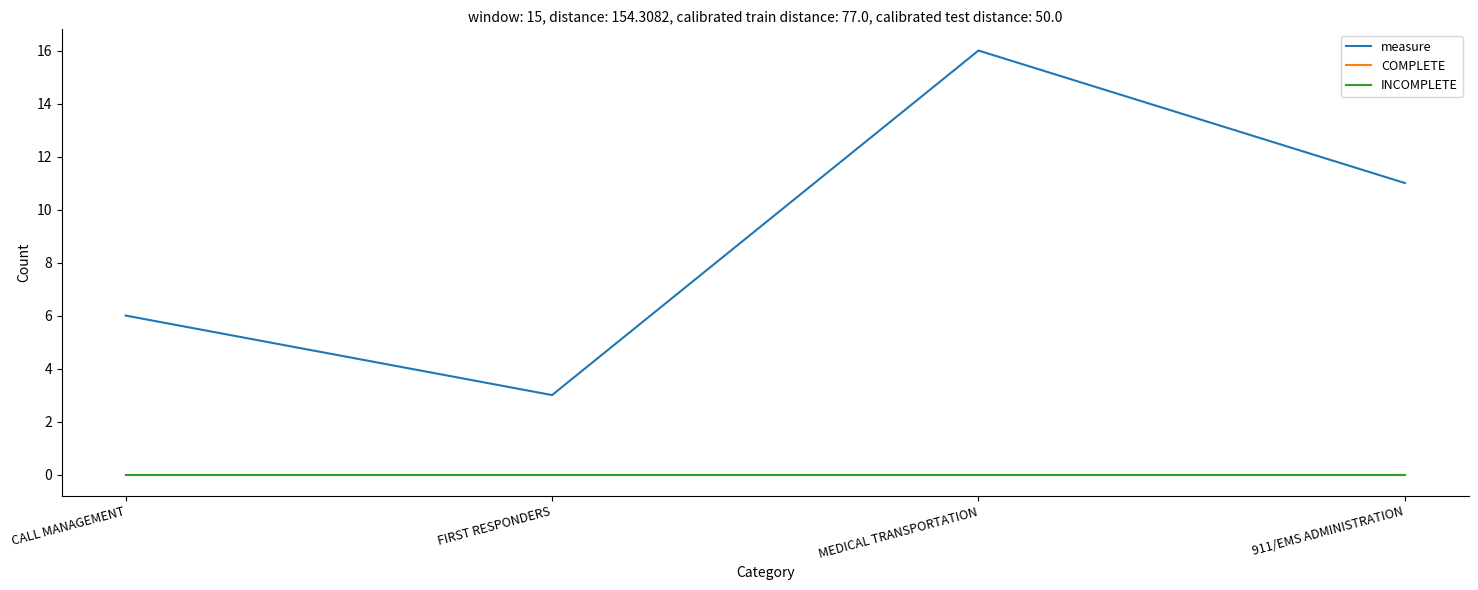

What is the label of the 3rd point from the left?

MEDICAL TRANSPORTATION